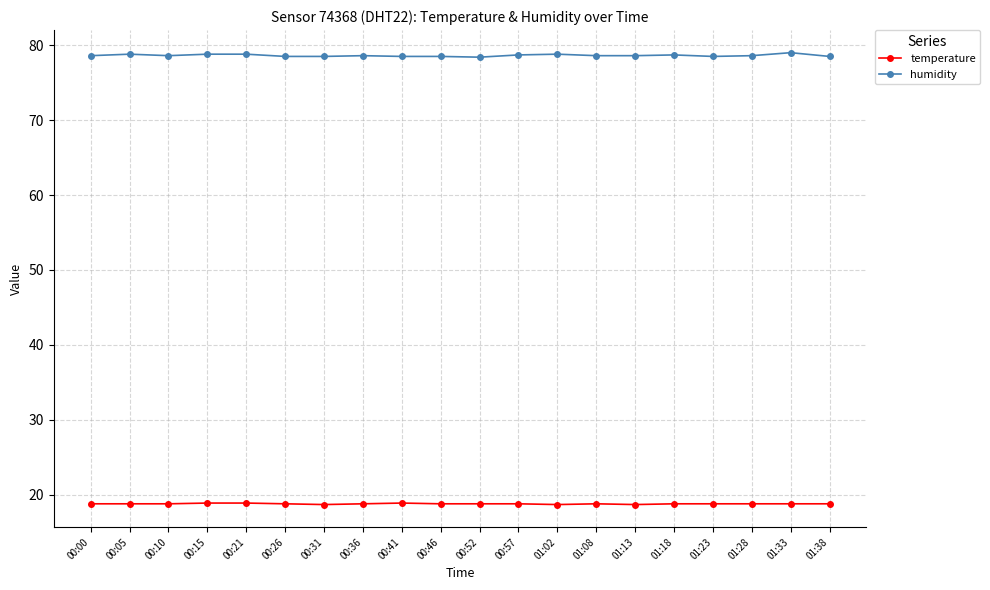

Is it true that temperature equals 18.8 at 00:36?

True